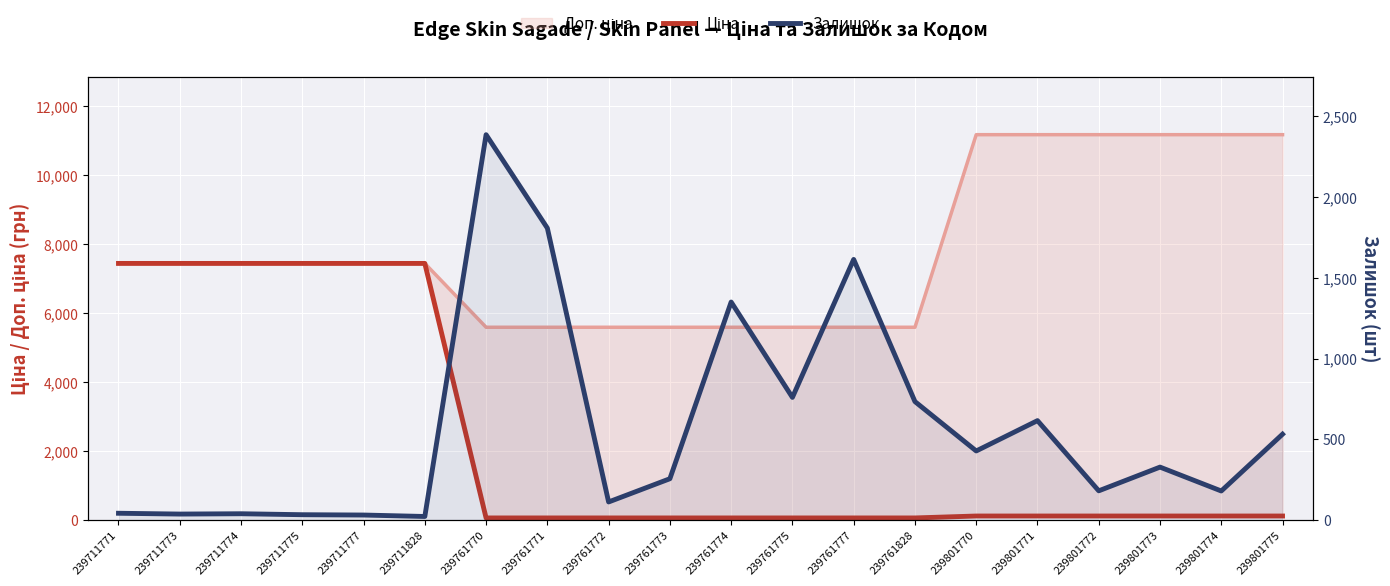

Reading left to right, extract all data points from this chart.

Ціна: 239711771=7436.2	239711773=7436.2	239711774=7436.2	239711775=7436.2	239711777=7436.2	239711828=7436.2	239761770=55.9	239761771=55.9	239761772=55.9	239761773=55.9	239761774=55.9	239761775=55.9	239761777=55.9	239761828=55.9	239801770=111.7	239801771=111.7	239801772=111.7	239801773=111.7	239801774=111.7	239801775=111.7
Залишок: 239711771=41.0	239711773=36.0	239711774=38.0	239711775=32.0	239711777=30.0	239711828=21.0	239761770=2387.0	239761771=1808.0	239761772=111.0	239761773=255.0	239761774=1350.0	239761775=759.0	239761777=1614.0	239761828=733.0	239801770=427.0	239801771=615.0	239801772=180.0	239801773=327.0	239801774=179.0	239801775=531.0